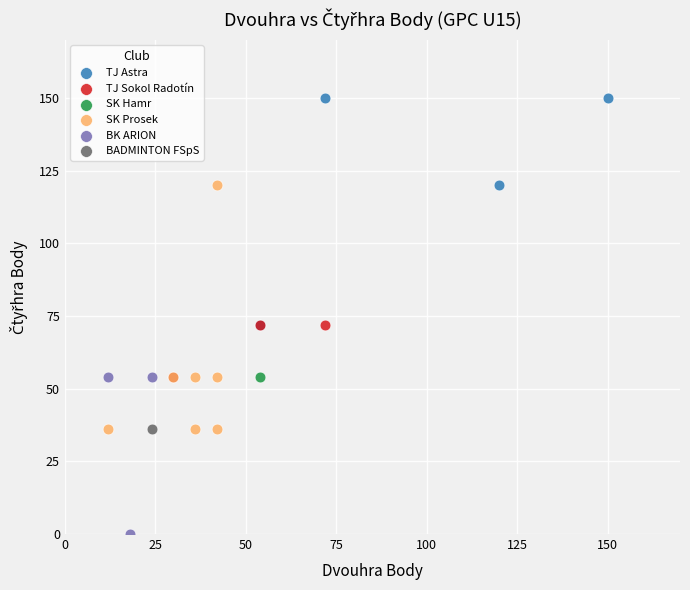

What are all the series names shown in the legend?

TJ Astra, TJ Sokol Radotín, SK Hamr, SK Prosek, BK ARION, BADMINTON FSpS